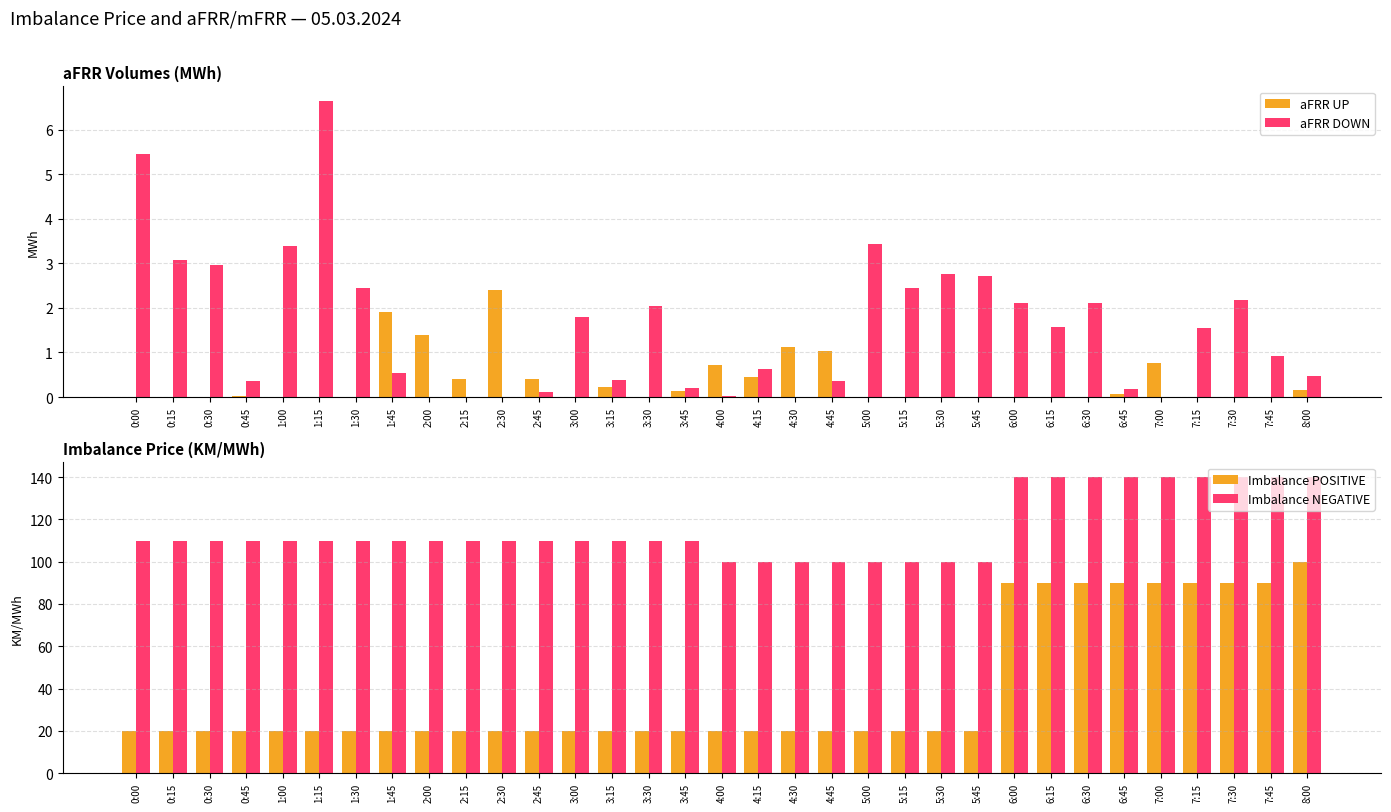

At which label is aFRR UP closest to 1?

4:45